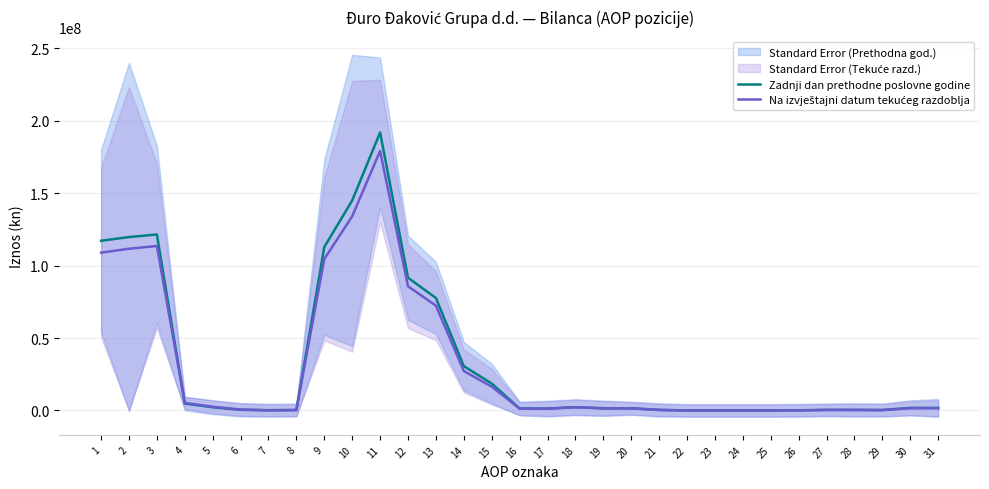

Where do Na izvještajni datum tekućeg razdoblja and Zadnji dan prethodne poslovne godine first cross each other?

3 and 4